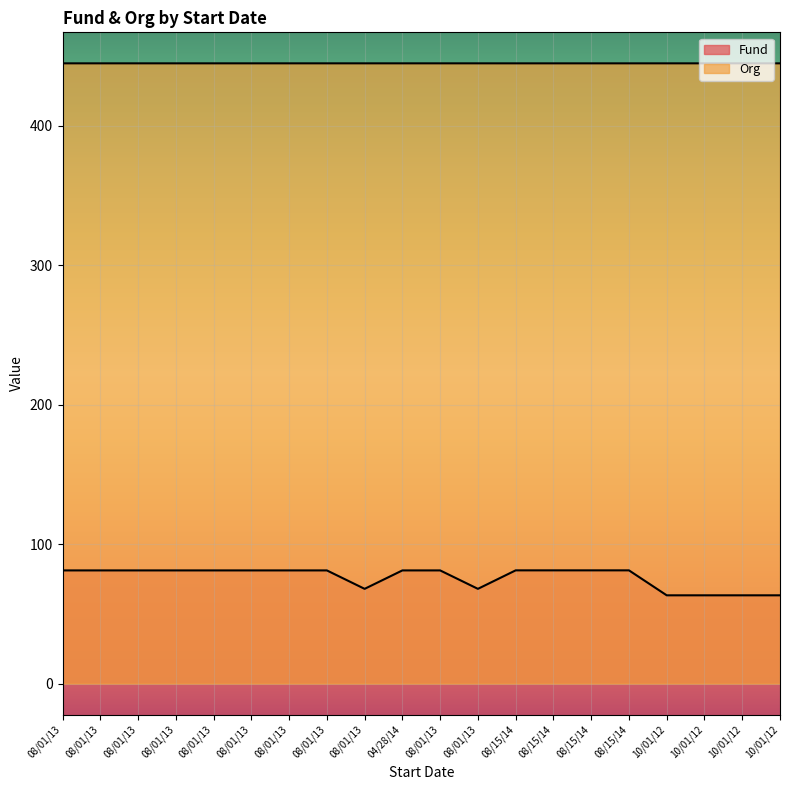

Is the value of Org at 08/15/14 greater than the value of Fund at 10/01/12?

Yes